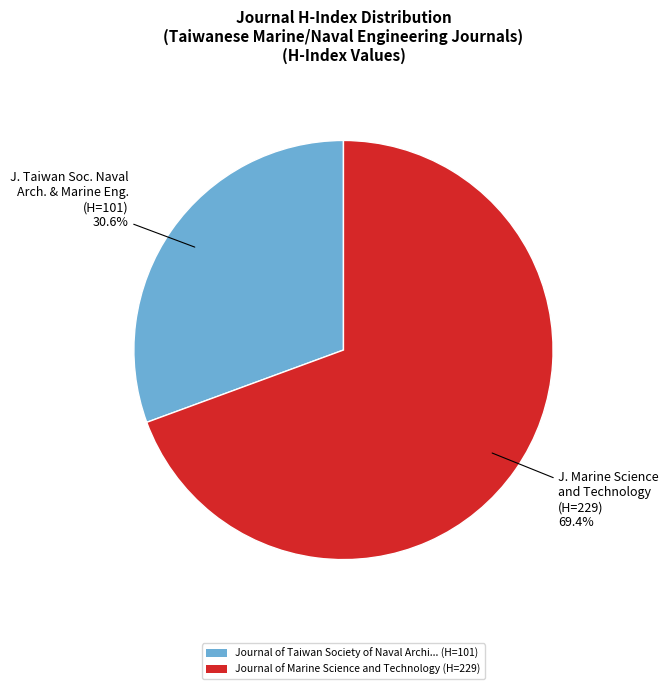

What is the smallest slice in the pie chart?

Journal of Taiwan Society of Naval Archi... (H=101)